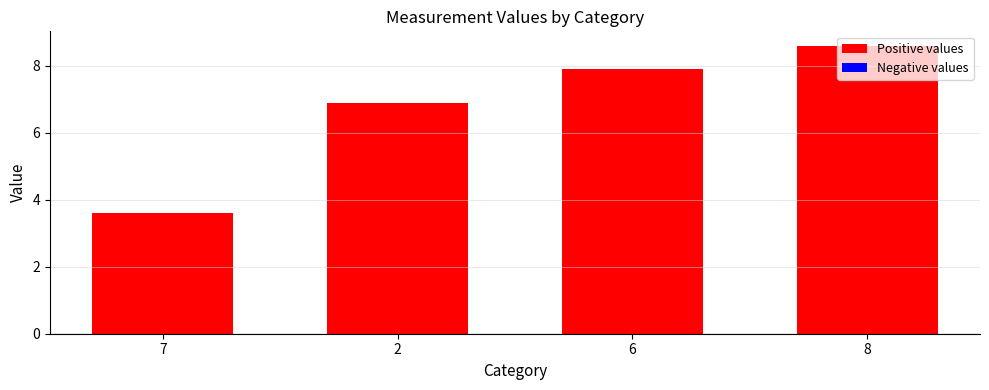

How many data points are less than 7?

2